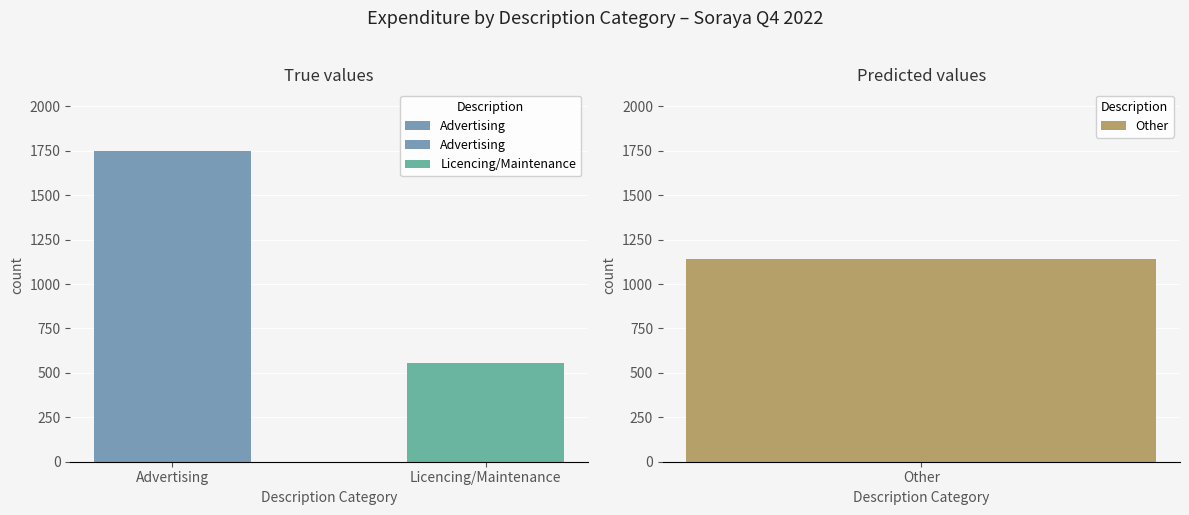

True or false: the data shows 854.7 at Licencing/Maintenance.

False